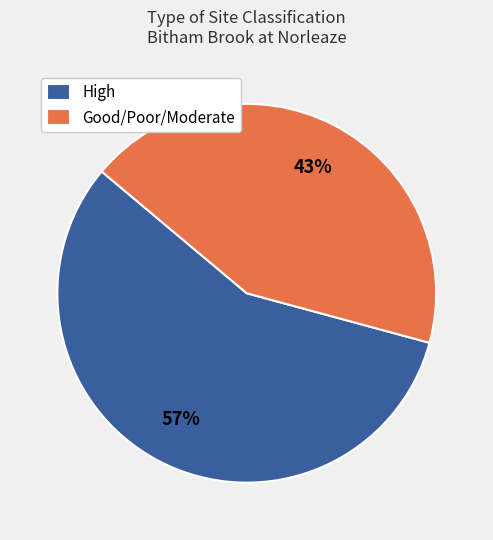

Which slice is the largest?

High